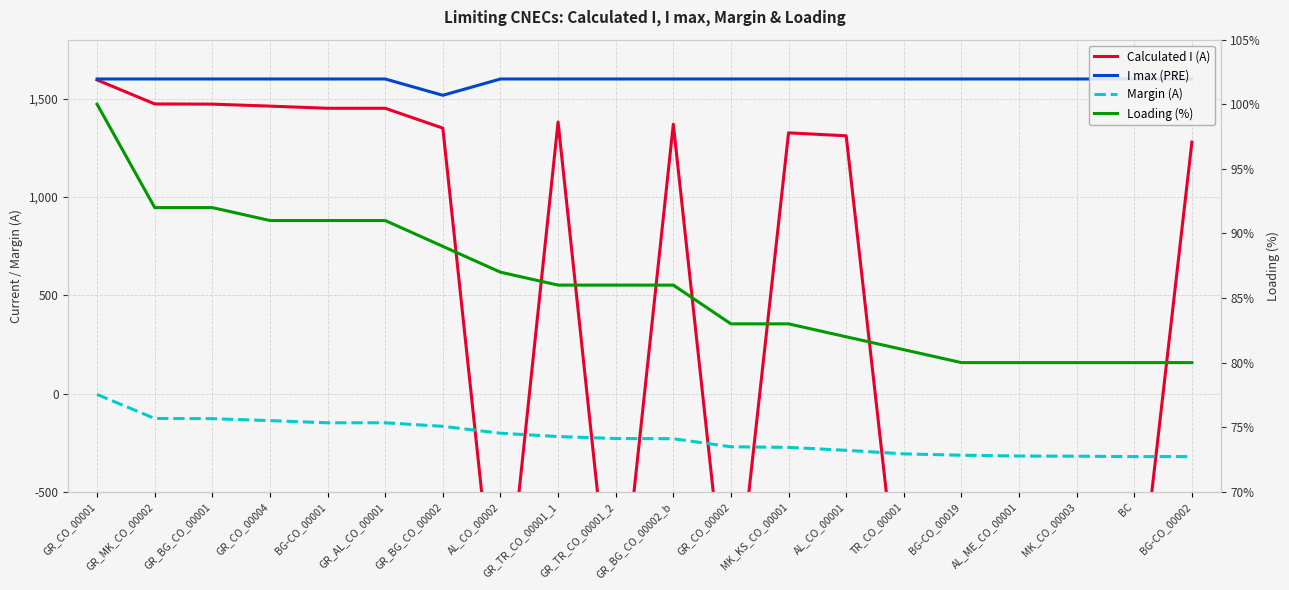

Which series has the largest range (max minus min)?

Calculated I (A)